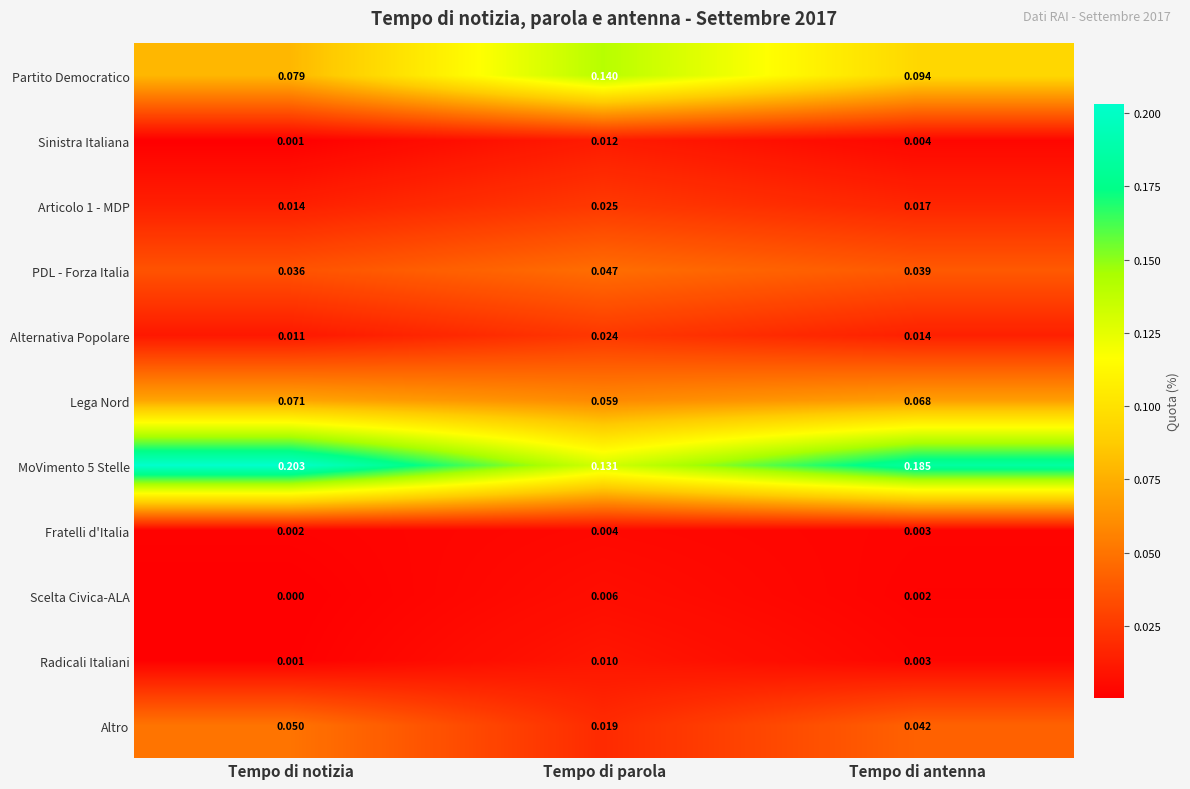

Rank the categories by MoVimento 5 Stelle value from highest to lowest.

Tempo di notizia, Tempo di antenna, Tempo di parola